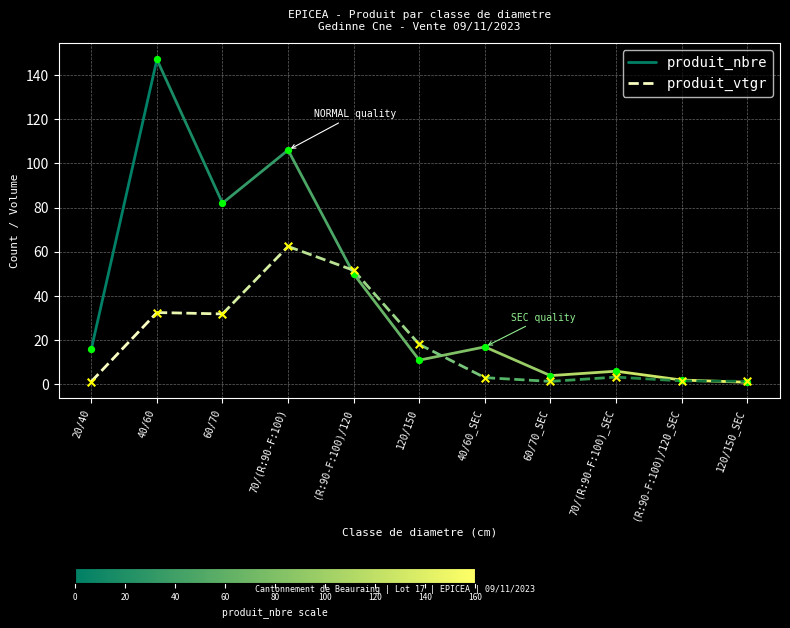

At how many categories does at least one series exceed 139?

1